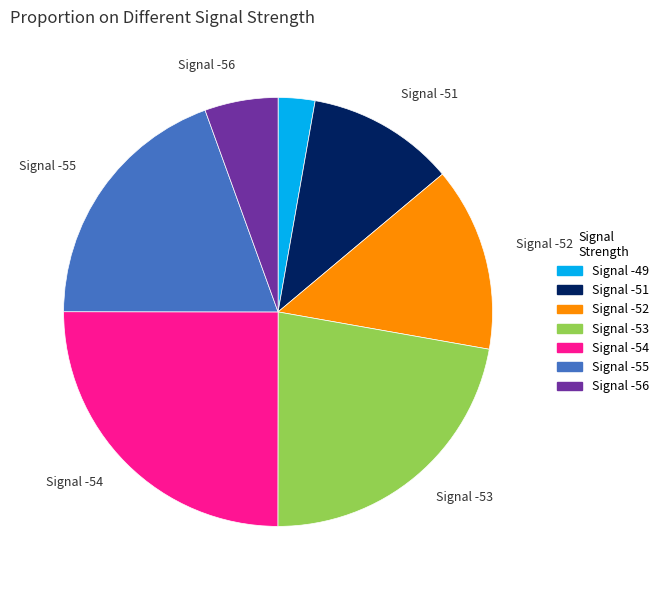

Is there a majority slice in this chart?

No